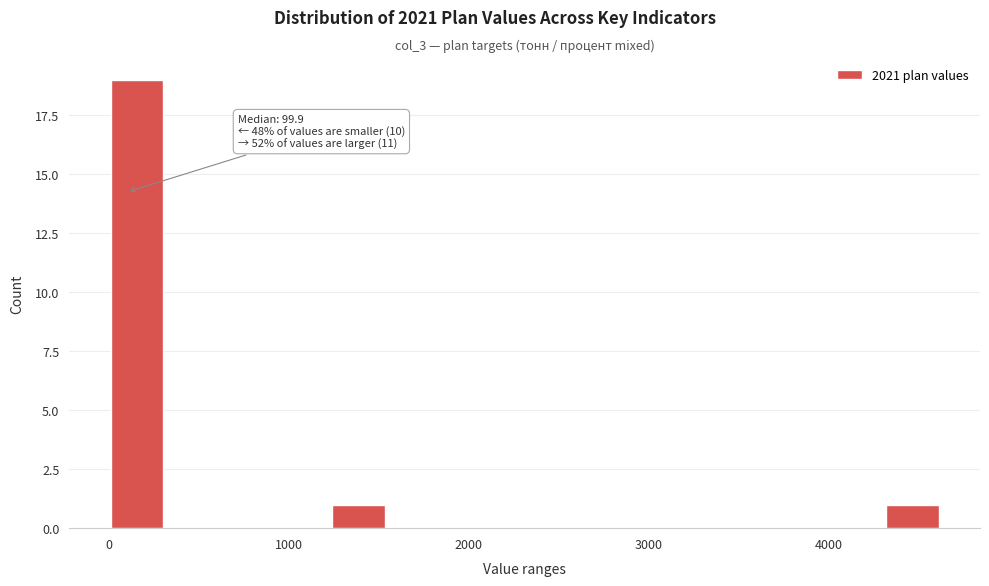

Read against the x-axis, roughly where is the centre of the tallest bar?

200